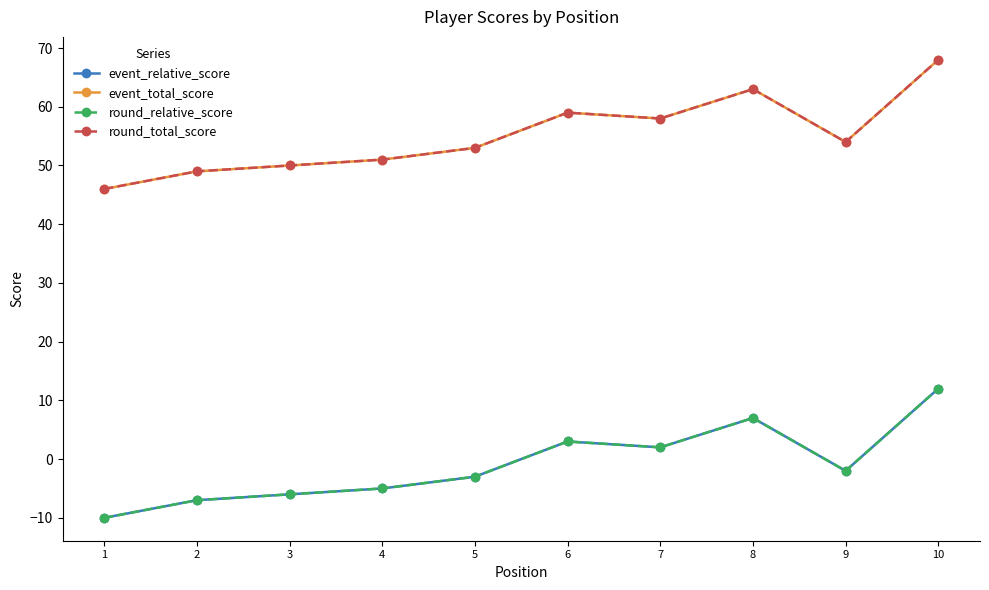

Does the chart have visible grid lines?

No